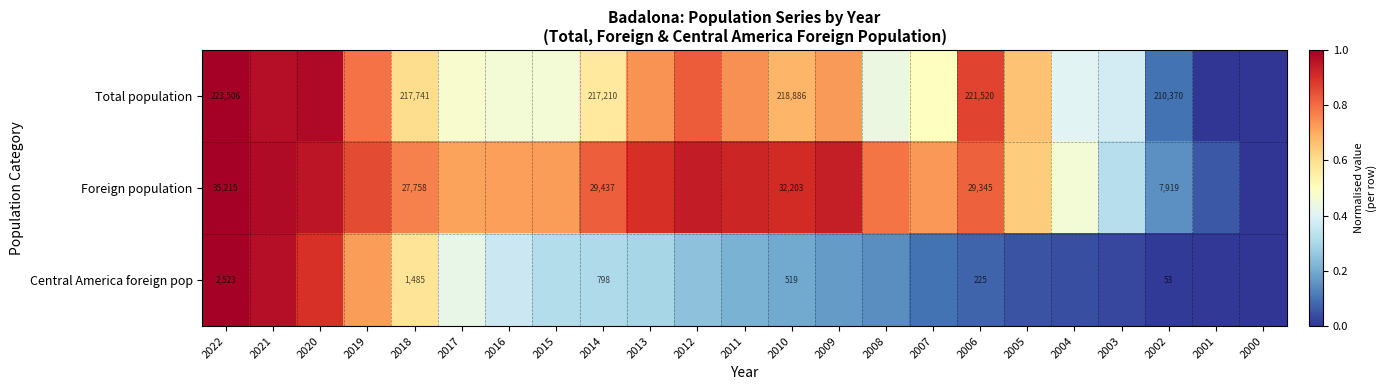

True or false: Central America foreign pop has a value of -0.3 at 2000.

False